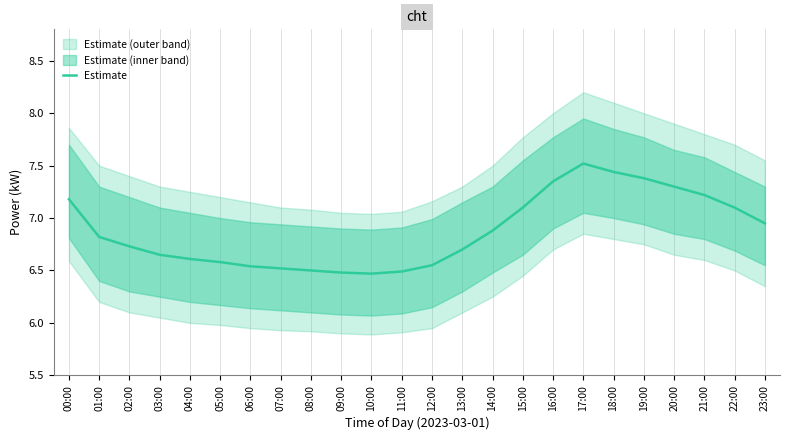

Where is the data nearest to the value 6?

10:00